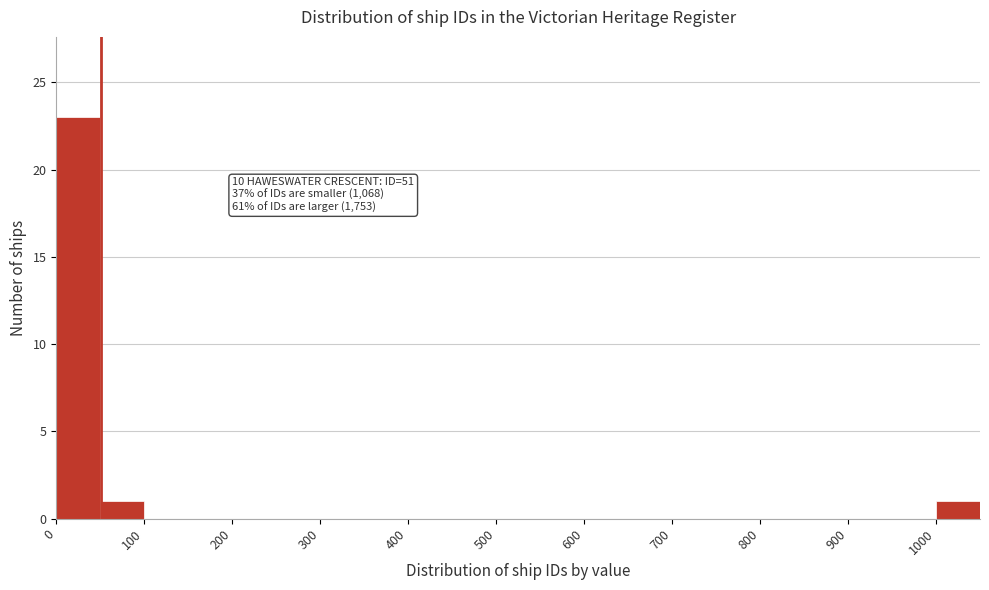

Over which range of the x-axis is the bar tallest?

0 to 50